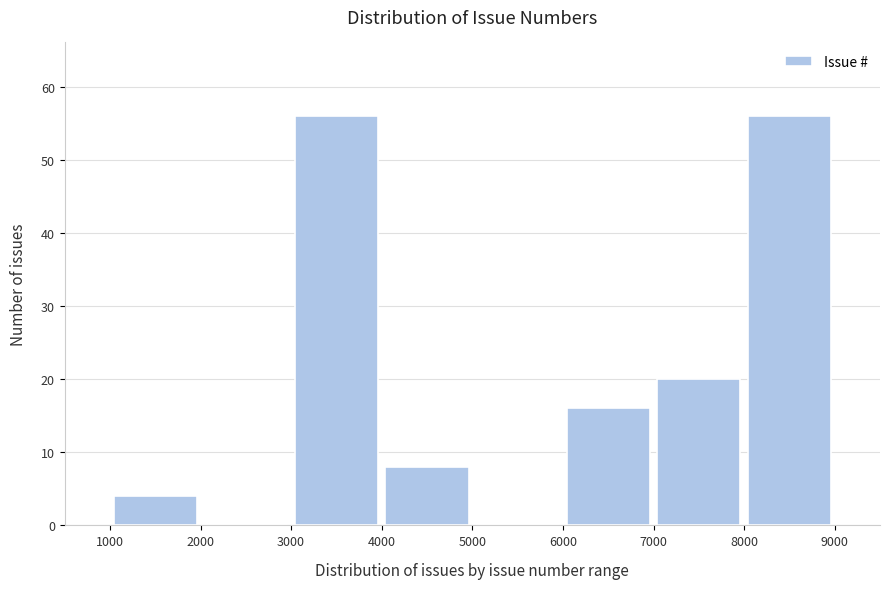

Reading left to right, list every bar in this chart as the range it spans on the x-axis followed by its height. The values are not printed on the chart, so give them approximately, as read against the axis.

1000 to 2000: 4
2000 to 3000: 0
3000 to 4000: 56
4000 to 5000: 8
5000 to 6000: 0
6000 to 7000: 16
7000 to 8000: 20
8000 to 9000: 56